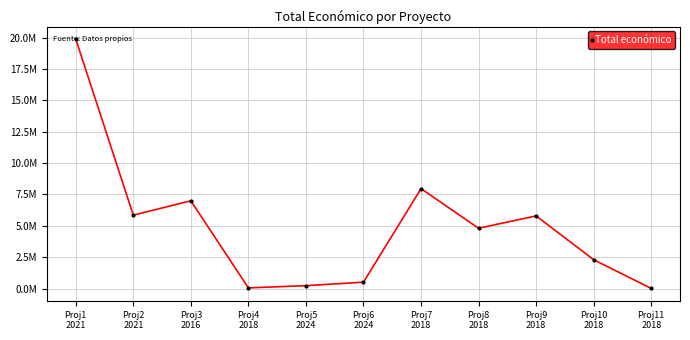

Is this an area chart (filled region under the line)?

No